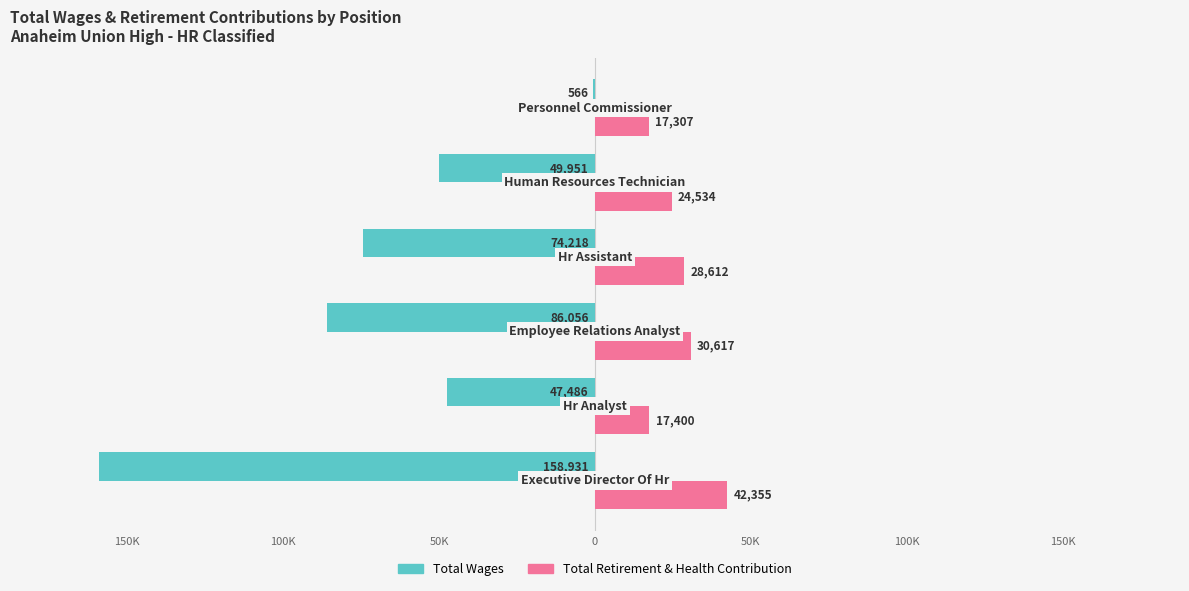

What are all the series names shown in the legend?

Total Wages, Total Retirement & Health Contribution